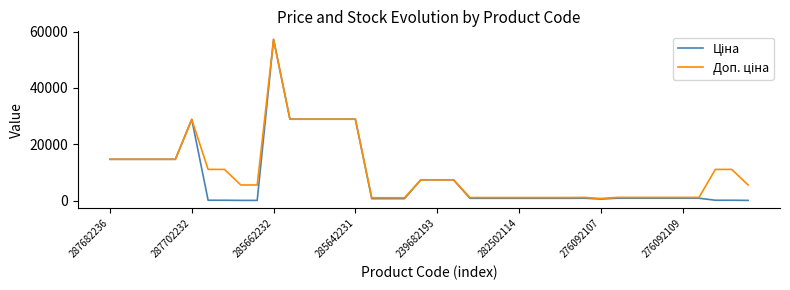

What is the greatest value displayed?

57235.5